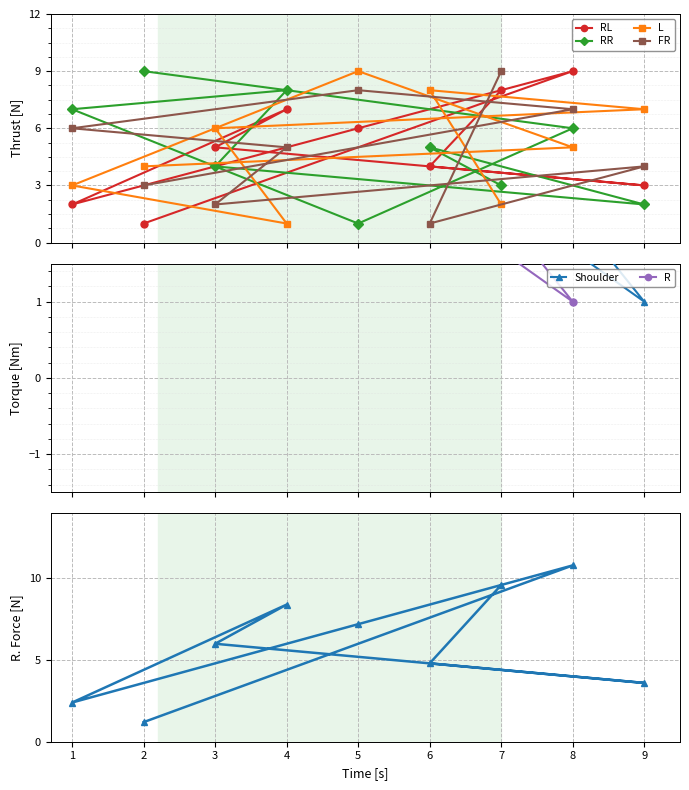

What is the highest value of the RR series?

9